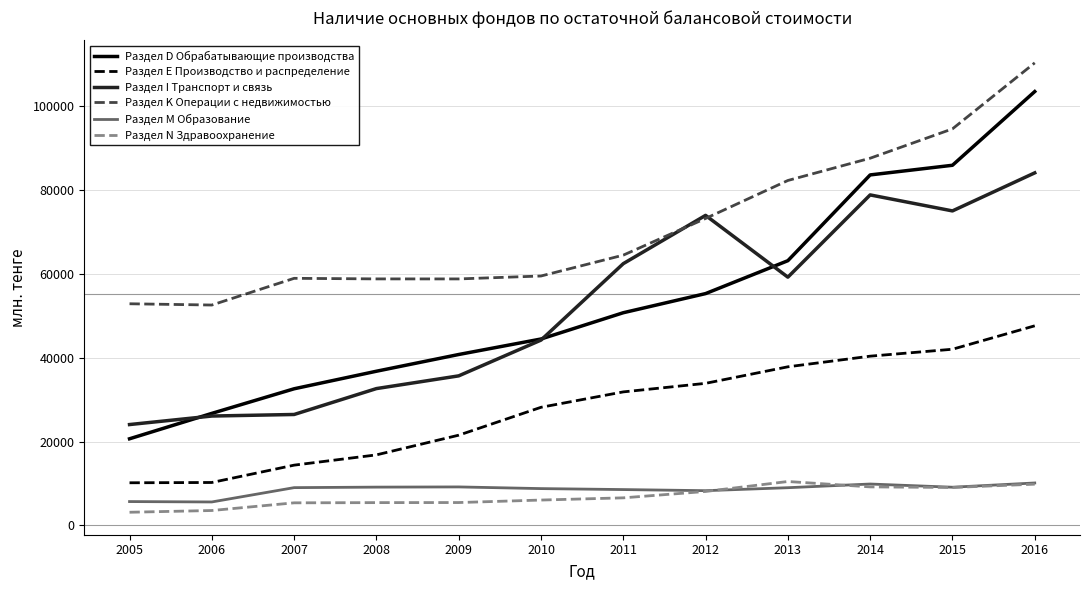

Does the chart display data point markers on the line(s)?

No